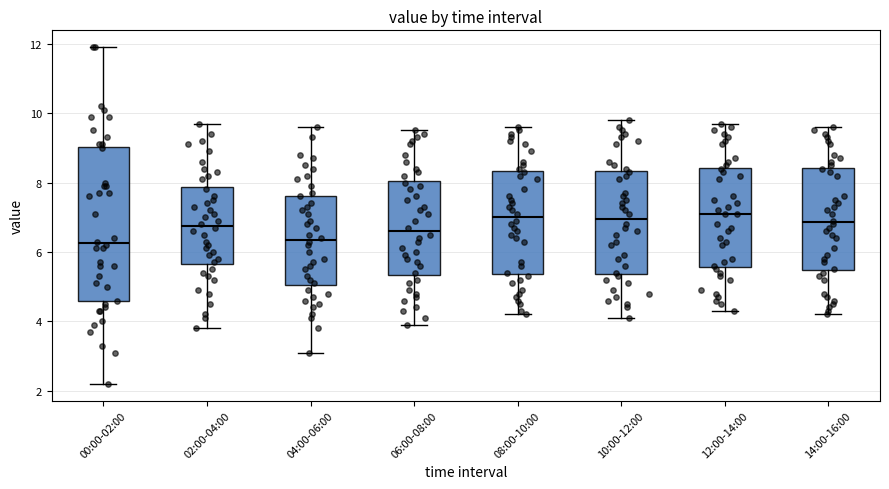

Reading left to right, transcribe this box plot: for each box, give where its median line is, the range the box spans, and where its two whiskers end, as read against the y-axis. The values are not printed on the chart, so give them approximately, as read against the axis.

00:00-02:00: median 6.2, box 4.6 to 9.0, whiskers 2.2 to 12.0
02:00-04:00: median 6.8, box 5.6 to 7.8, whiskers 3.8 to 9.8
04:00-06:00: median 6.4, box 5.0 to 7.6, whiskers 3.2 to 9.6
06:00-08:00: median 6.6, box 5.4 to 8.0, whiskers 4.0 to 9.6
08:00-10:00: median 7.0, box 5.4 to 8.4, whiskers 4.2 to 9.6
10:00-12:00: median 7.0, box 5.4 to 8.4, whiskers 4.2 to 9.8
12:00-14:00: median 7.2, box 5.6 to 8.4, whiskers 4.4 to 9.8
14:00-16:00: median 6.8, box 5.4 to 8.4, whiskers 4.2 to 9.6